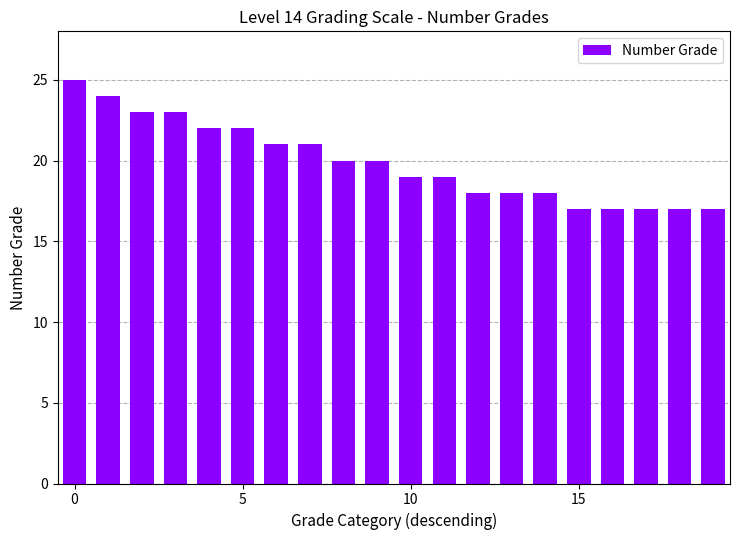

What is the value of the 2nd bar from the left?

24